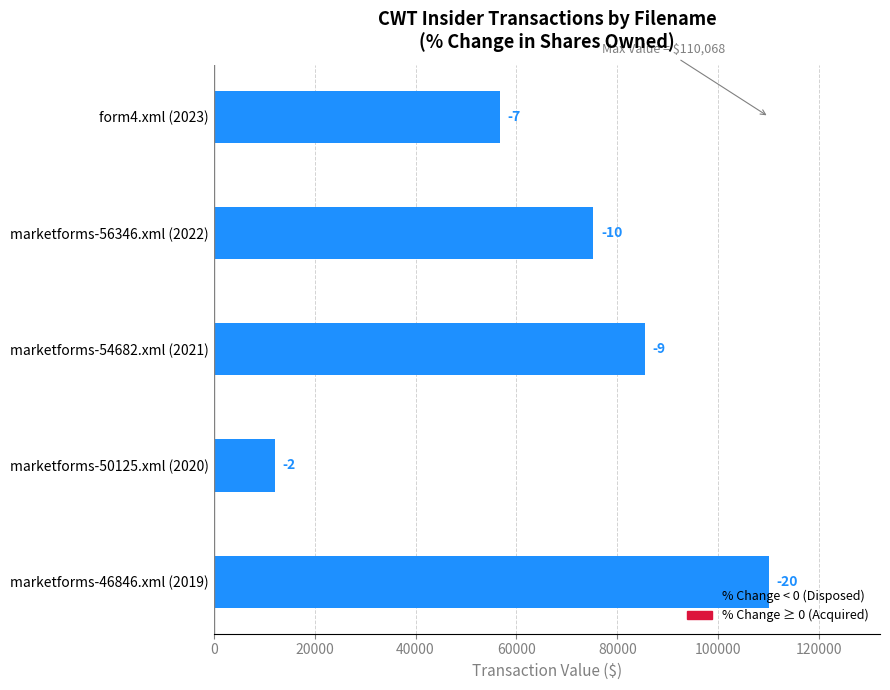

How many bars are there in total?

5